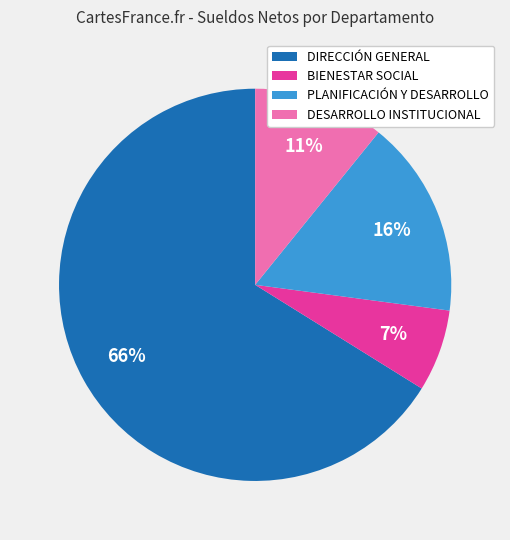

Which has a higher value, BIENESTAR SOCIAL or DESARROLLO INSTITUCIONAL?

DESARROLLO INSTITUCIONAL